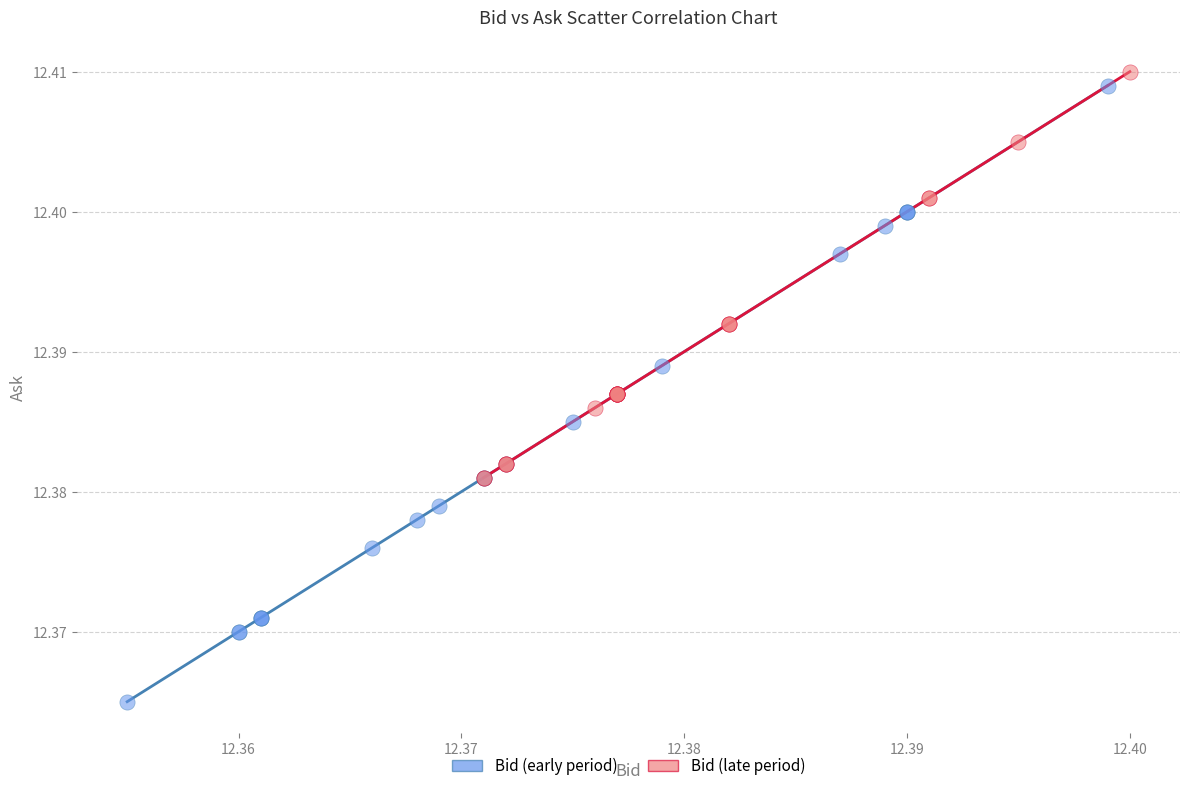

Which series contains the highest Y value?

Bid (late period)